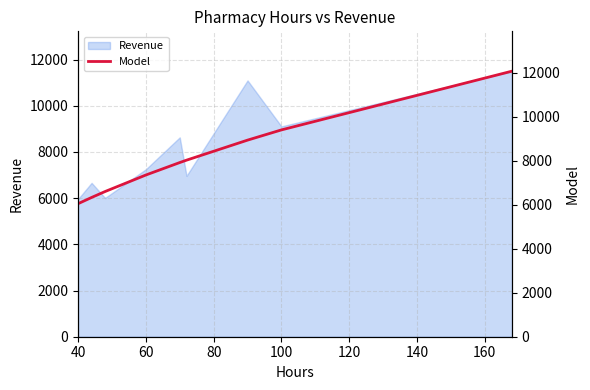

What is the label of the 4th point from the right?

160